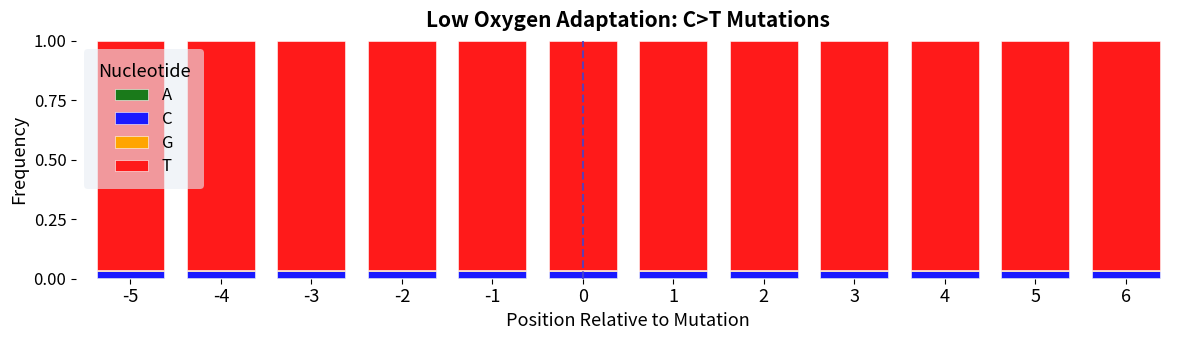

Does the chart contain stacked bars?

Yes